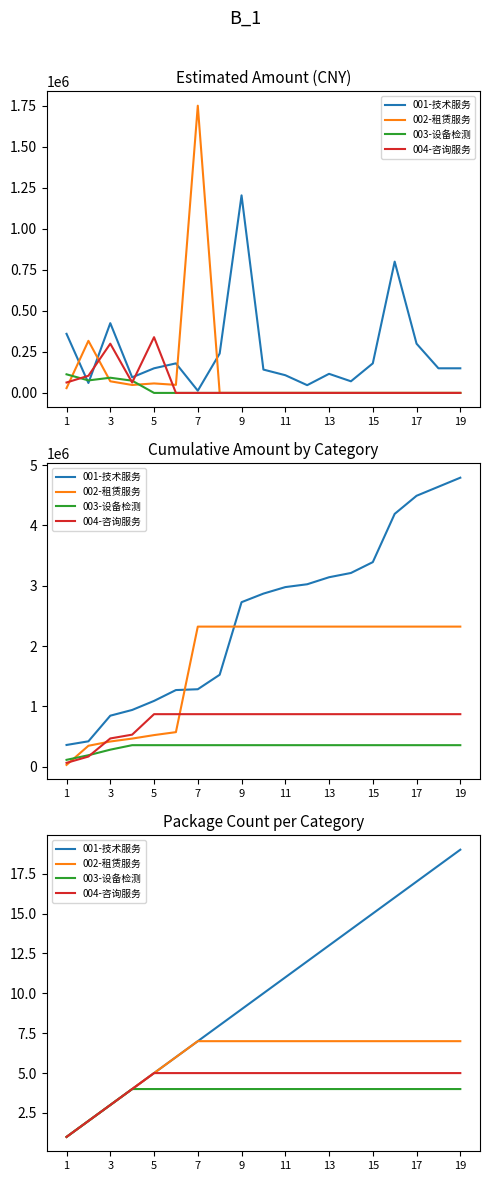

True or false: 001-技术服务 and 004-咨询服务 intersect in this chart.

False